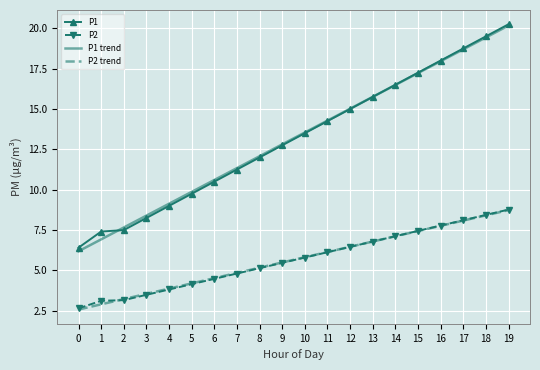

What is the minimum value for P1?

6.4